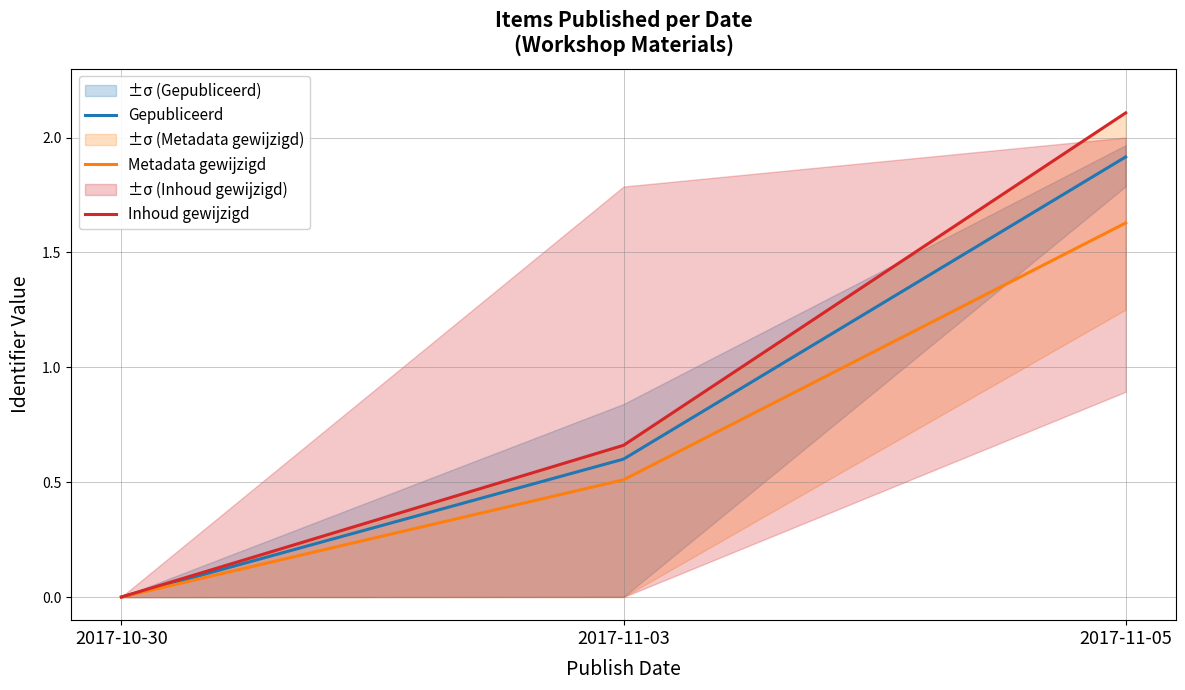

What is the difference between the maximum and minimum values in the Gepubliceerd series?

1.9